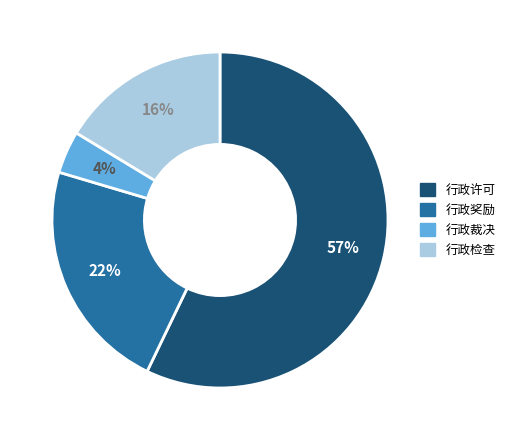

To the nearest percent, what is the average slice percentage?

25%